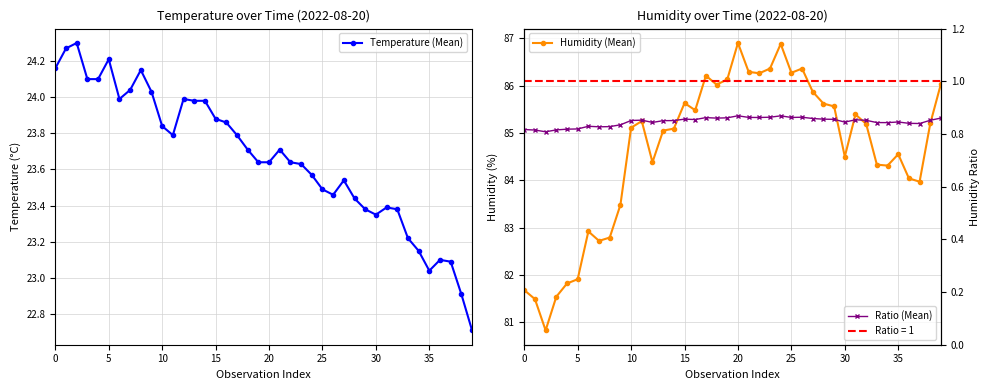

Rank the series by their maximum value, from highest to lowest.

Humidity (Mean), Temperature (Mean), Ratio (Mean)